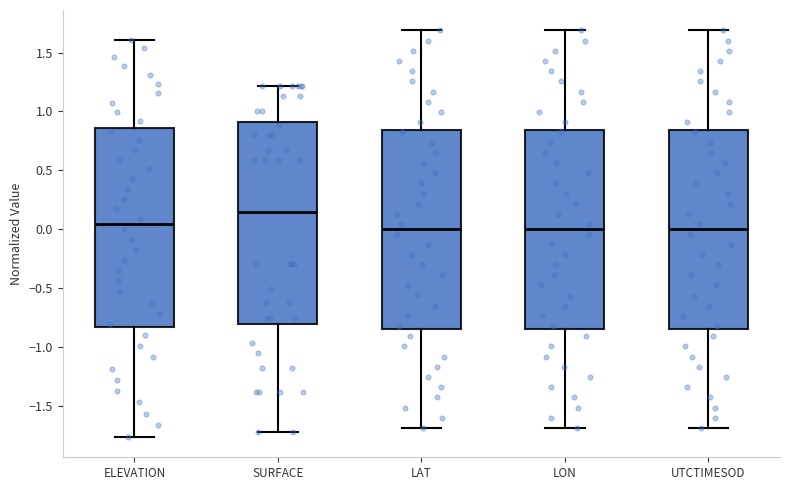

Reading left to right, transcribe this box plot: for each box, give where its median line is, the range the box spans, and where its two whiskers end, as read against the y-axis. The values are not printed on the chart, so give them approximately, as read against the axis.

ELEVATION: median 0.05, box -0.85 to 0.85, whiskers -1.75 to 1.60
SURFACE: median 0.15, box -0.80 to 0.90, whiskers -1.70 to 1.20
LAT: median 0.00, box -0.85 to 0.85, whiskers -1.70 to 1.70
LON: median 0.00, box -0.85 to 0.85, whiskers -1.70 to 1.70
UTCTIMESOD: median 0.00, box -0.85 to 0.85, whiskers -1.70 to 1.70